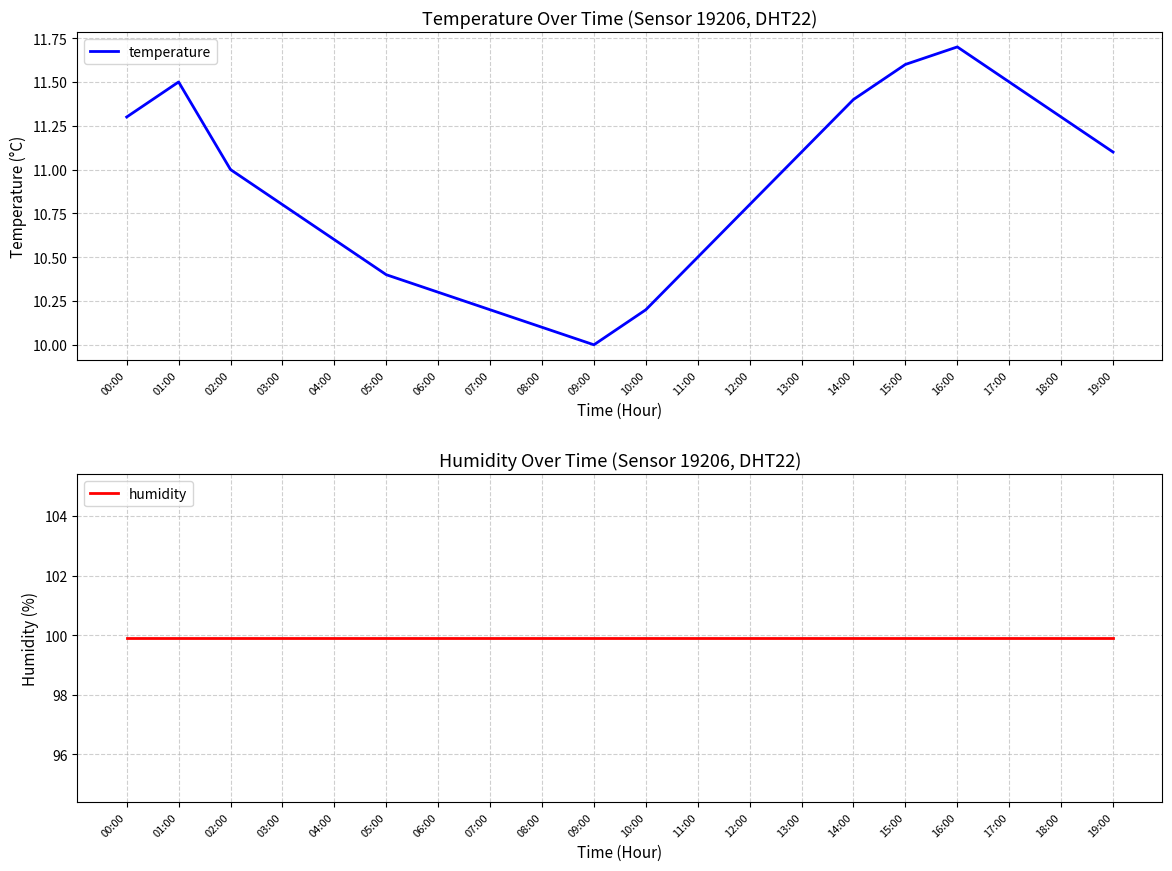

What is the value of the temperature point at the 2nd from the left?

11.5